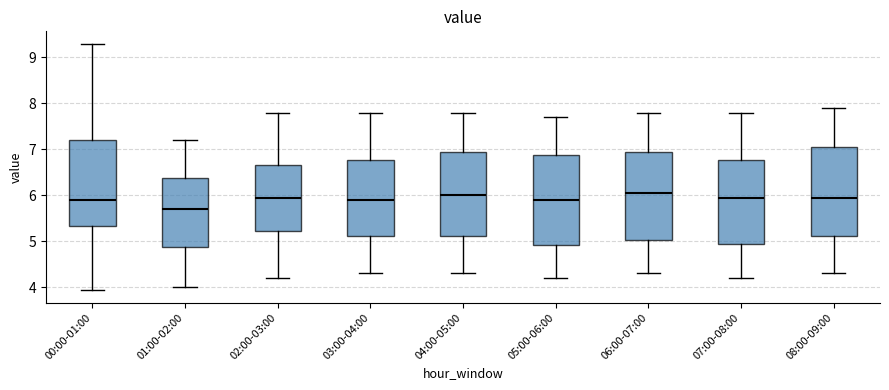

Reading left to right, read every box against the y-axis: the position of its median line, the range the box covers, and the ends of its whiskers. The values are not printed on the chart, so give them approximately, as read against the axis.

00:00-01:00: median 5.9, box 5.3 to 7.2, whiskers 3.9 to 9.3
01:00-02:00: median 5.7, box 4.9 to 6.4, whiskers 4.0 to 7.2
02:00-03:00: median 6.0, box 5.2 to 6.7, whiskers 4.2 to 7.8
03:00-04:00: median 5.9, box 5.1 to 6.8, whiskers 4.3 to 7.8
04:00-05:00: median 6.0, box 5.1 to 7.0, whiskers 4.3 to 7.8
05:00-06:00: median 5.9, box 4.9 to 6.9, whiskers 4.2 to 7.7
06:00-07:00: median 6.1, box 5.0 to 7.0, whiskers 4.3 to 7.8
07:00-08:00: median 6.0, box 5.0 to 6.8, whiskers 4.2 to 7.8
08:00-09:00: median 6.0, box 5.1 to 7.1, whiskers 4.3 to 7.9